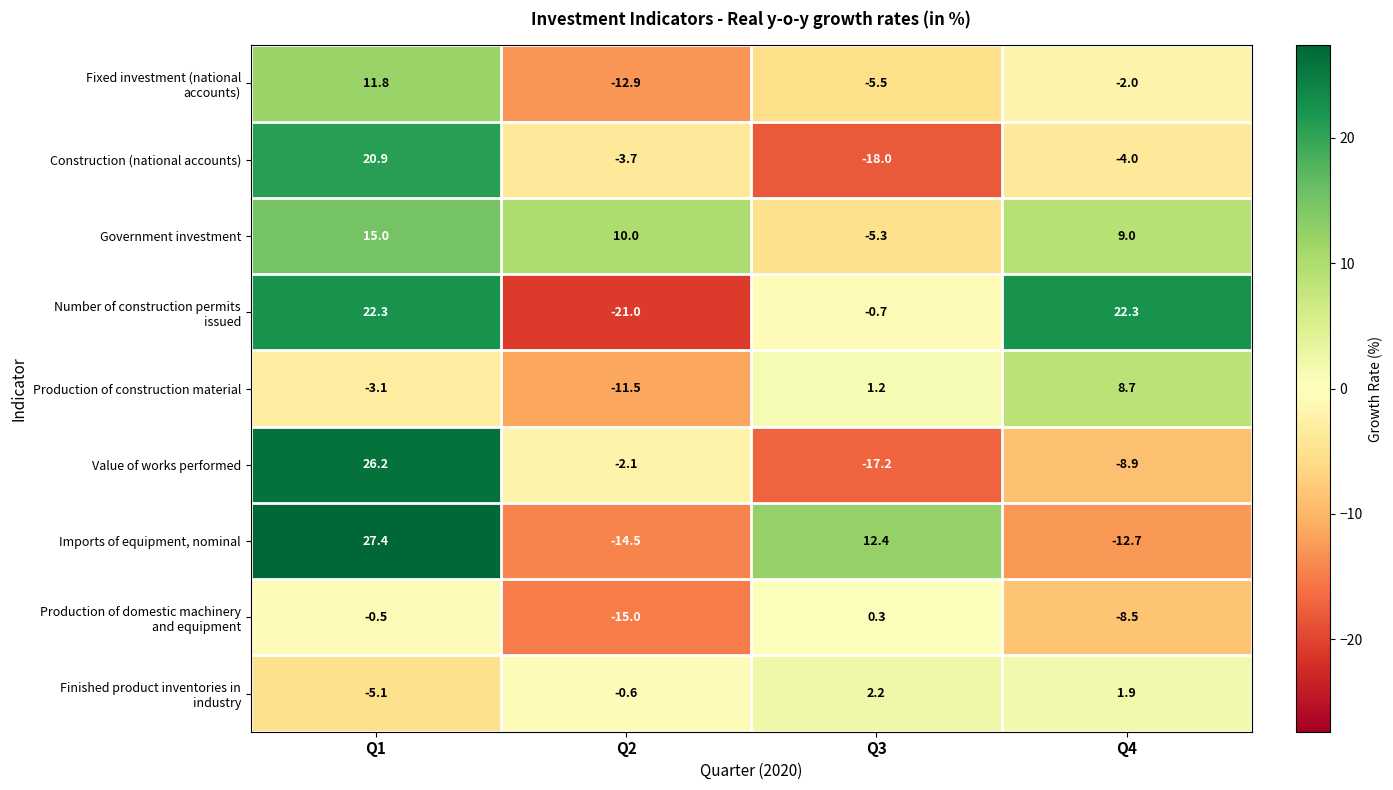

True or false: Government investment has a value of 13.3 at Q2.

False